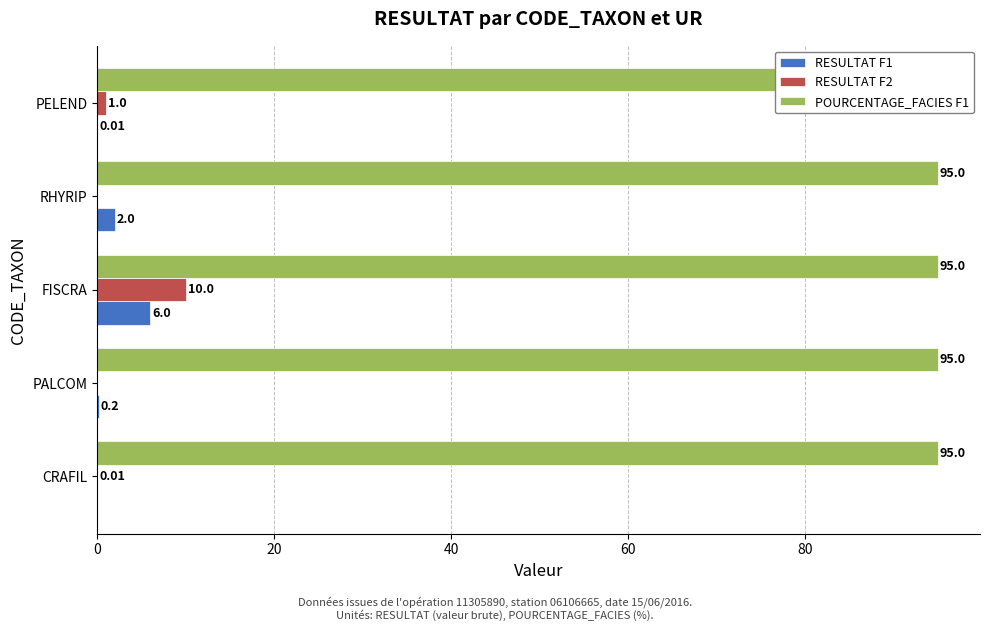

The value of RESULTAT F2 at CRAFIL is 0.0. True or false?

True